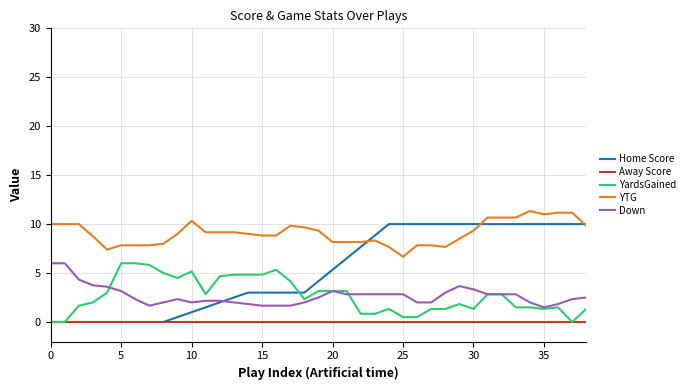

Which series has the largest total across all categories?

YTG